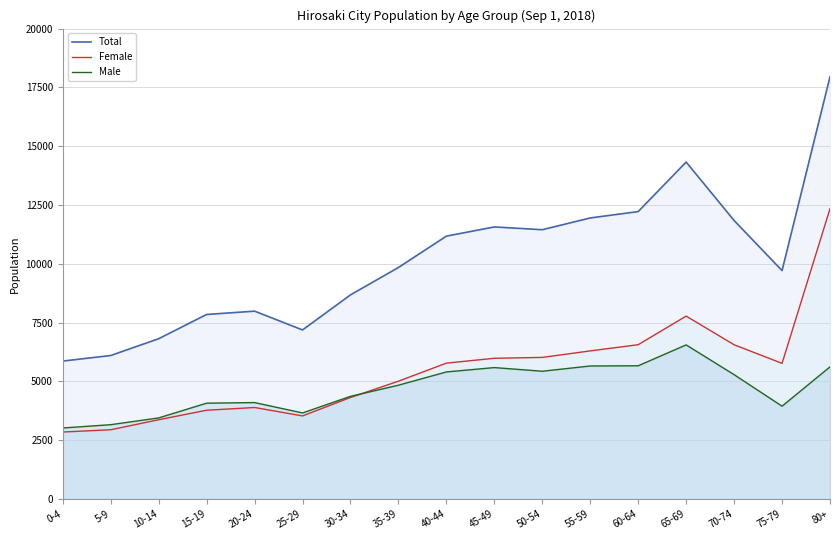

Reading right to left, extract all data points from this chart.

Total: 80+=17954	75-79=9710	70-74=11840	65-69=14325	60-64=12220	55-59=11948	50-54=11448	45-49=11566	40-44=11175	35-39=9842	30-34=8677	25-29=7186	20-24=7985	15-19=7844	10-14=6813	5-9=6099	0-4=5862
Female: 80+=12339	75-79=5766	70-74=6556	65-69=7775	60-64=6558	55-59=6295	50-54=6018	45-49=5981	40-44=5775	35-39=5006	30-34=4314	25-29=3530	20-24=3888	15-19=3772	10-14=3368	5-9=2942	0-4=2845
Male: 80+=5615	75-79=3944	70-74=5284	65-69=6550	60-64=5662	55-59=5653	50-54=5430	45-49=5585	40-44=5400	35-39=4836	30-34=4363	25-29=3656	20-24=4097	15-19=4072	10-14=3445	5-9=3157	0-4=3017